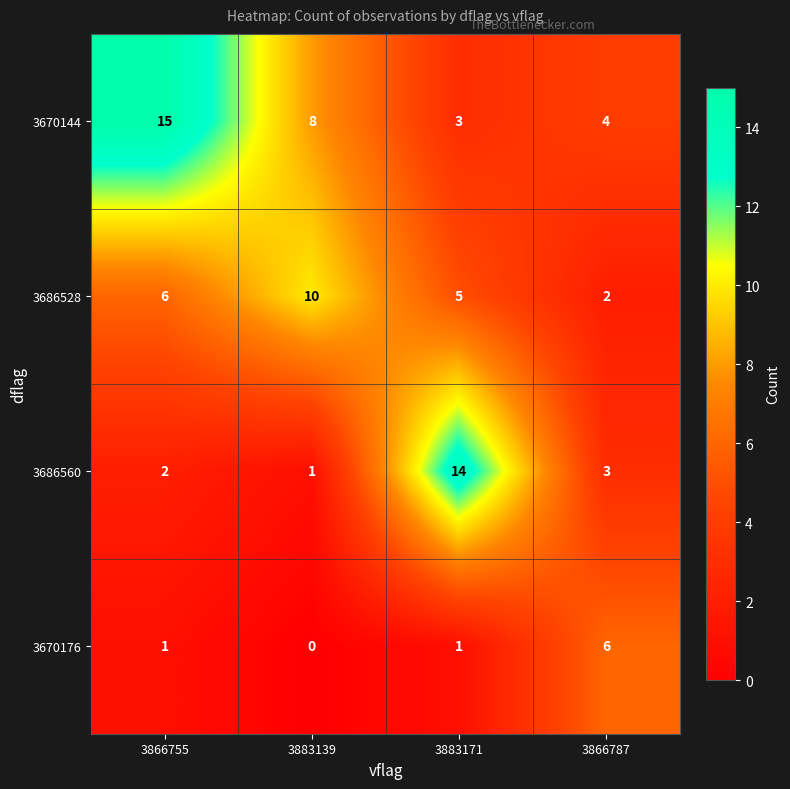

Reading left to right, transcribe all the data shown in this chart.

3670144: 3866755=15	3883139=8	3883171=3	3866787=4
3686528: 3866755=6	3883139=10	3883171=5	3866787=2
3686560: 3866755=2	3883139=1	3883171=14	3866787=3
3670176: 3866755=1	3883139=0	3883171=1	3866787=6